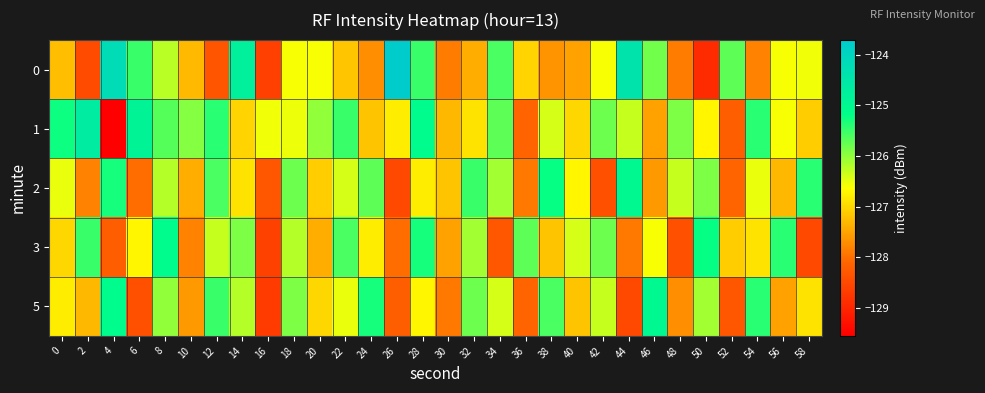

Which category has the lowest value across all series?

4